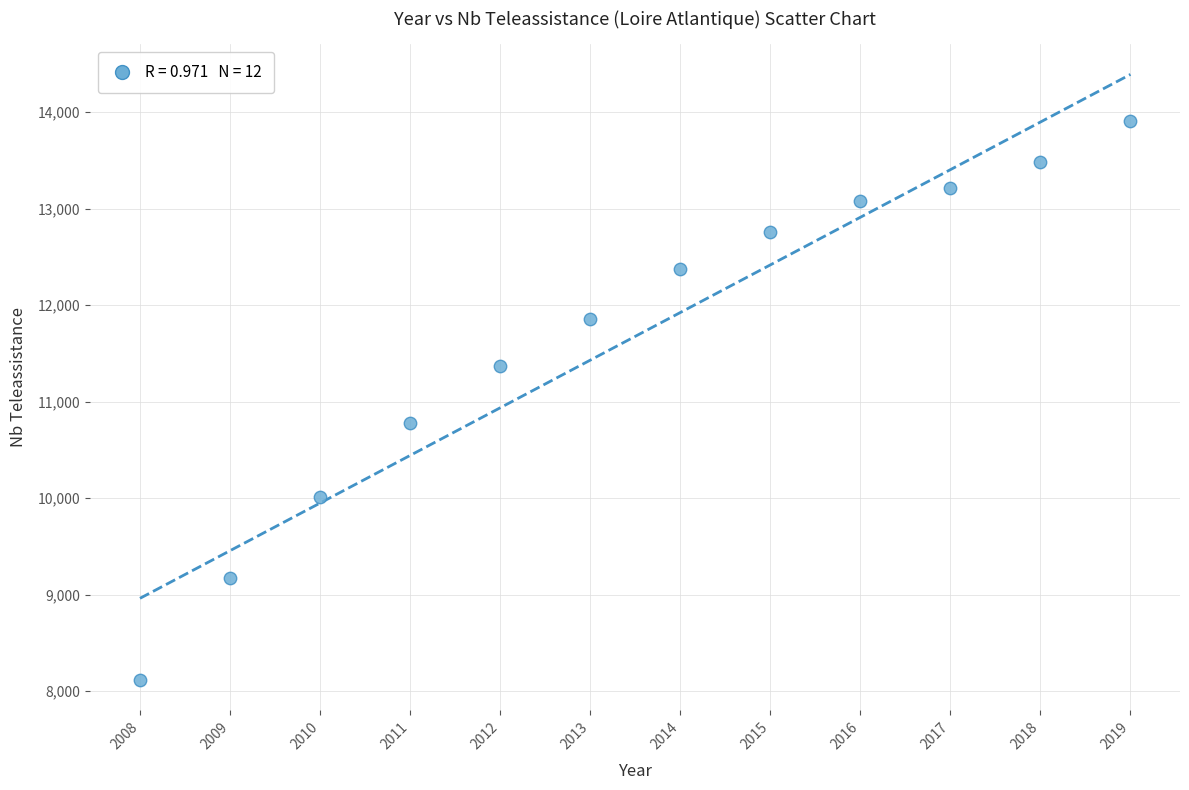

What is the range of X values (max minus min)?

11